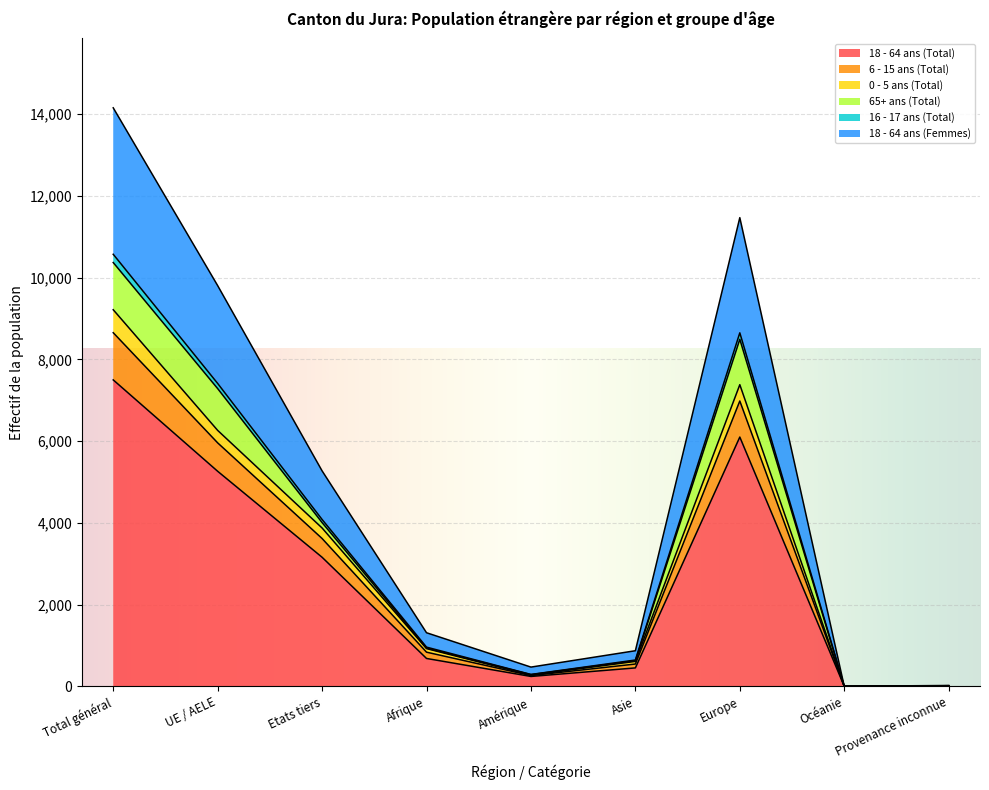

At which category is the sum across all series the highest?

Total général